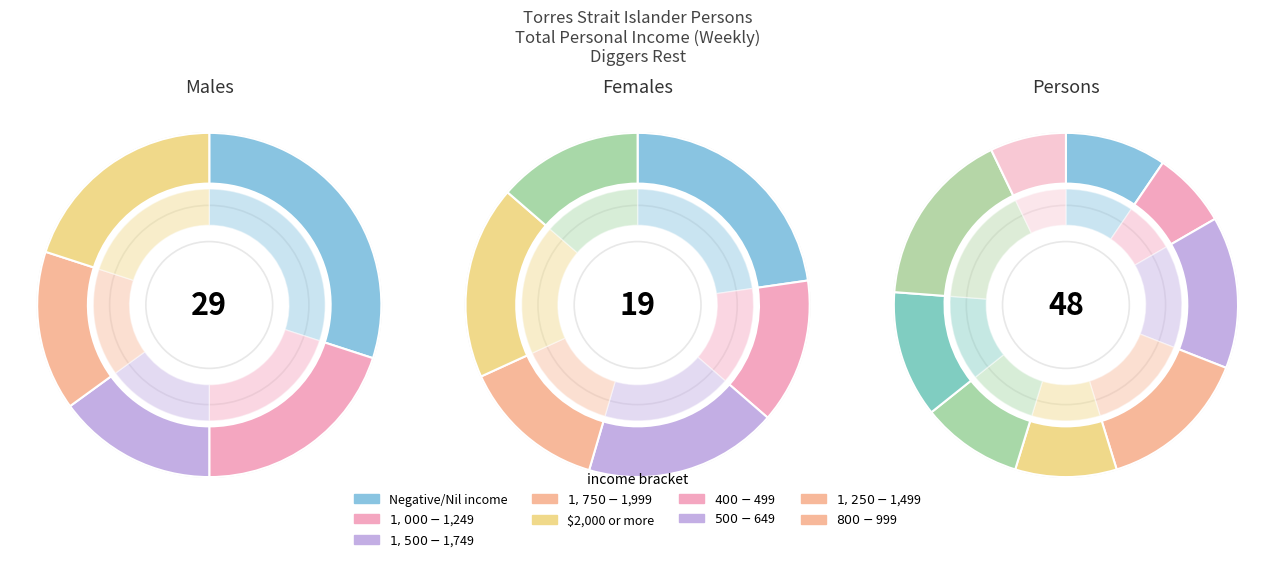

What portion of the pie excludes $1,000-$1,249?

80.0%